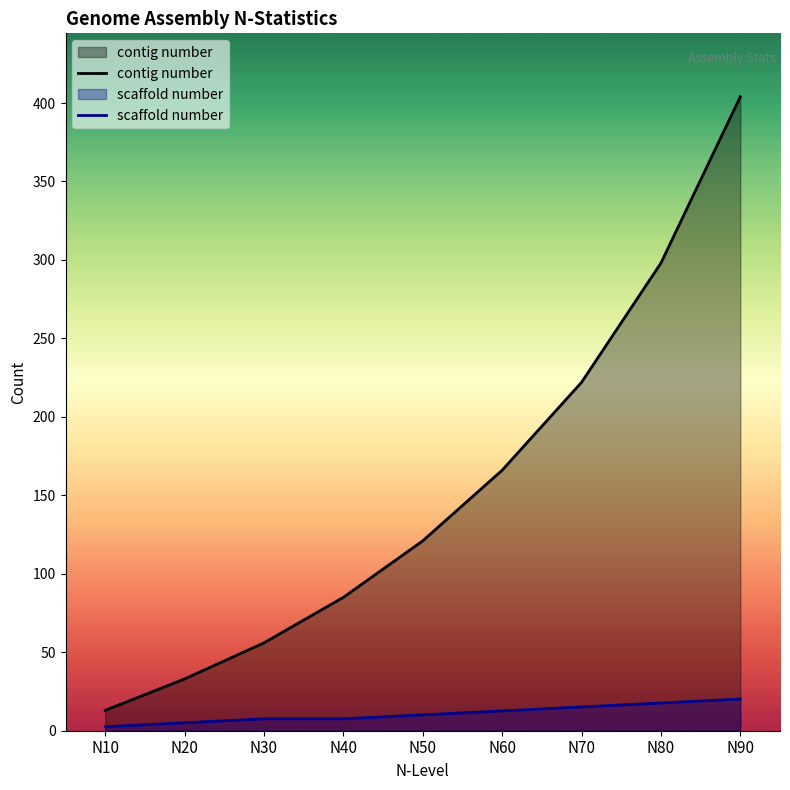

What is the maximum value shown in the chart?

404.0